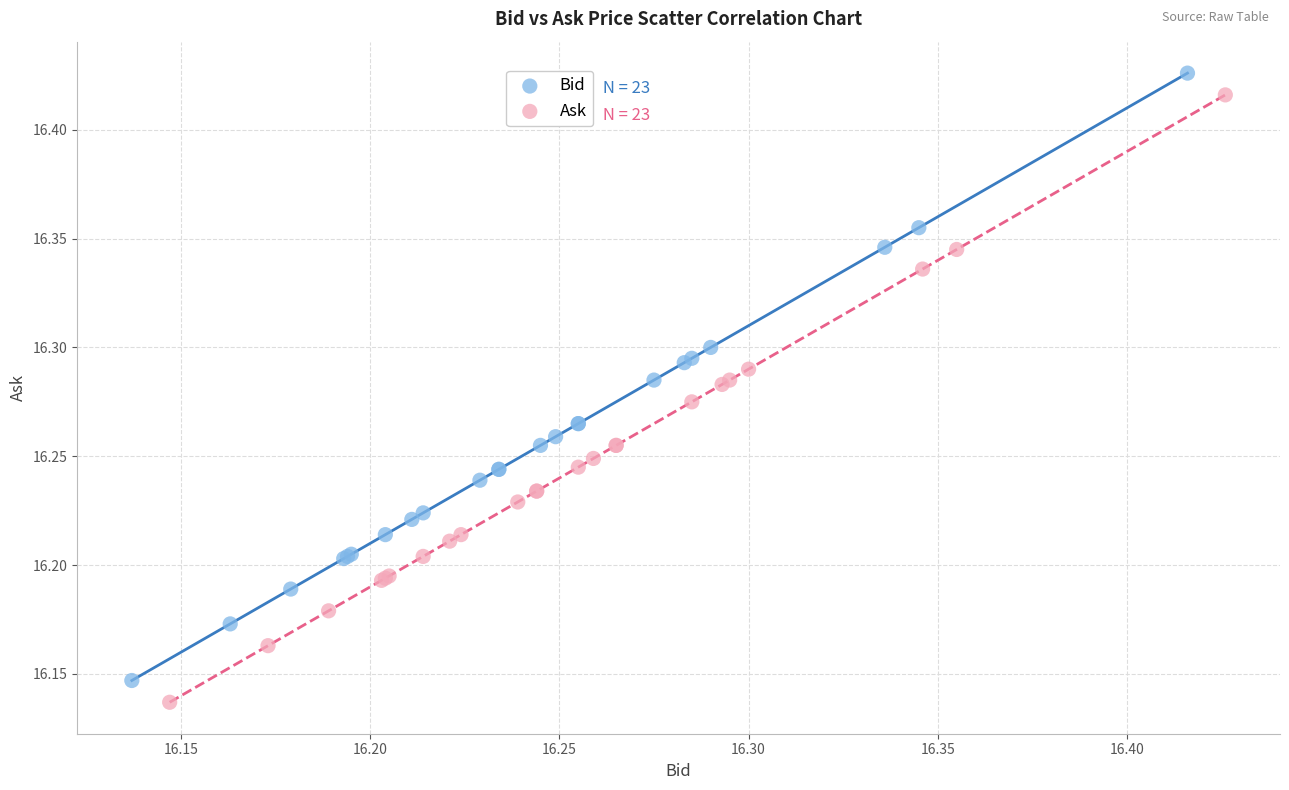

What are all the series names shown in the legend?

Bid, Ask